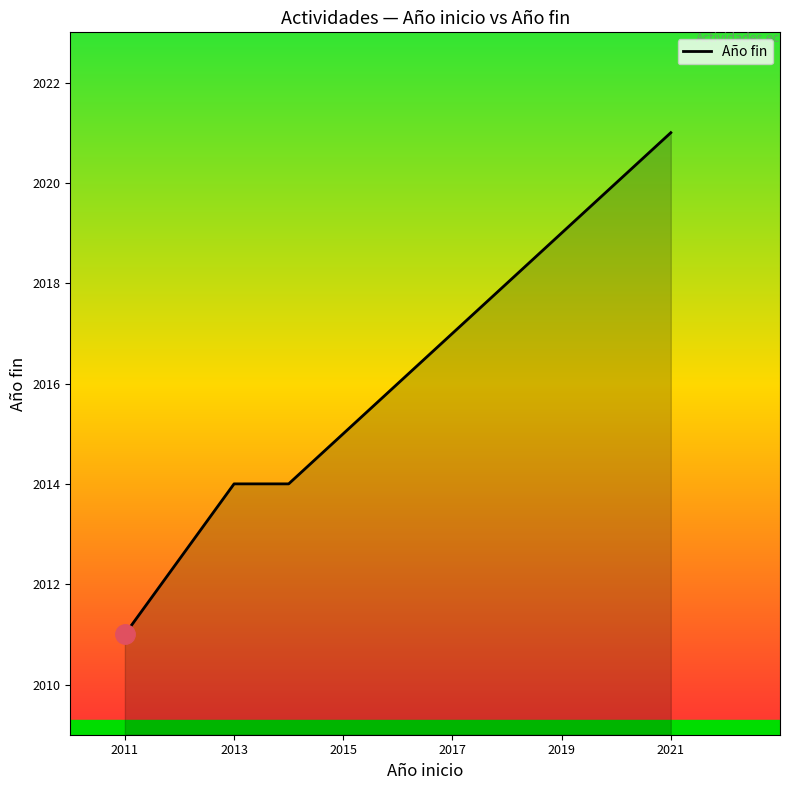

Is it true that the value at 2011 is 1206?

False